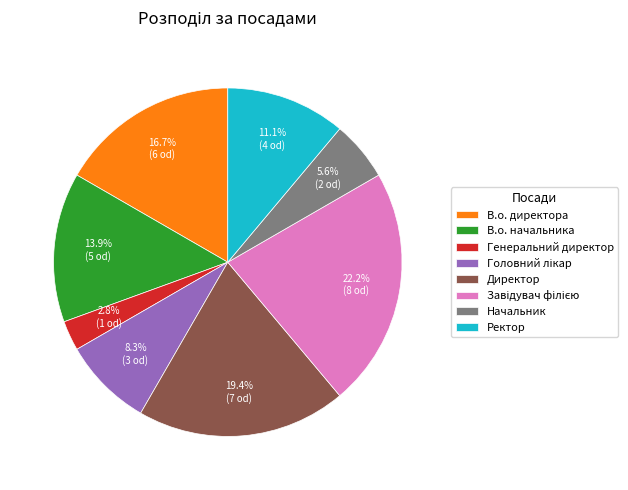

What is the smallest slice in the pie chart?

Генеральний директор